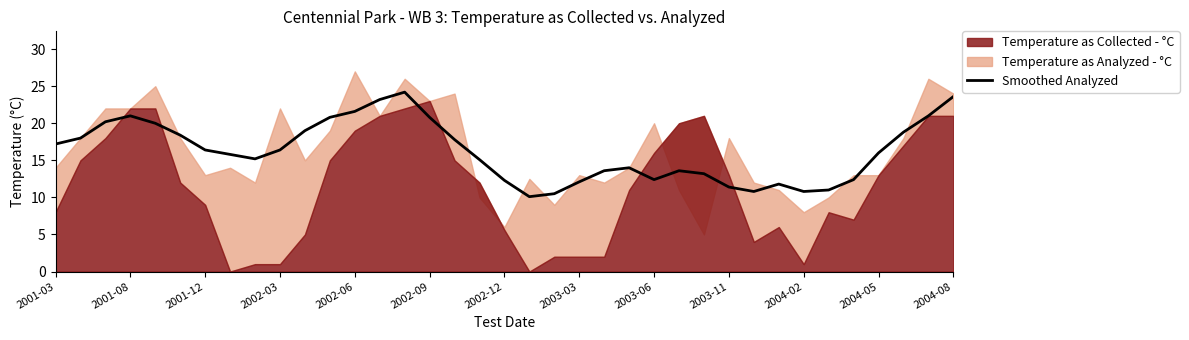

At which label does the data first exceed 16?

2001-03